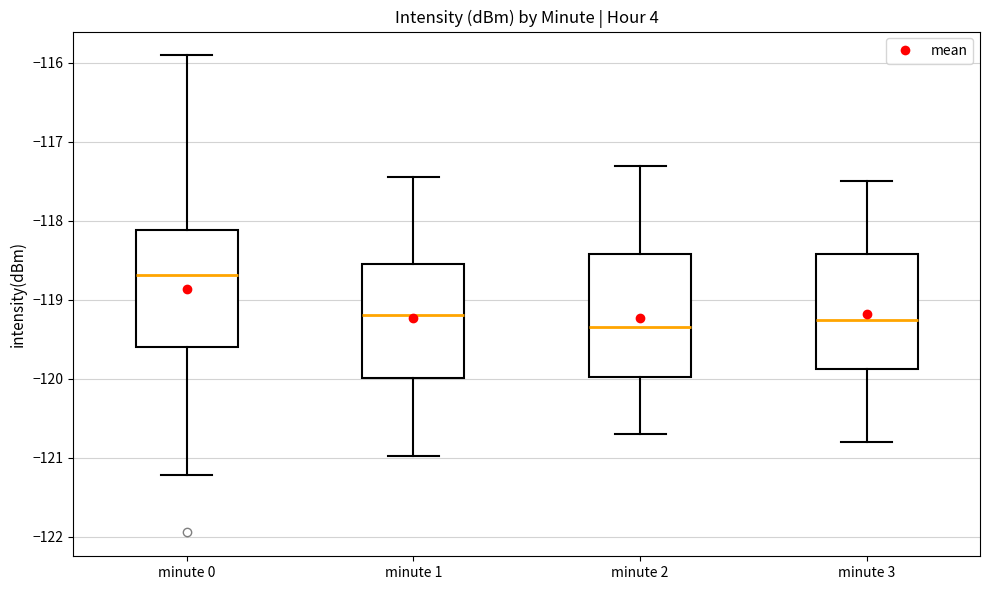

Reading left to right, read every box against the y-axis: the position of its median line, the range the box covers, and the ends of its whiskers. The values are not printed on the chart, so give them approximately, as read against the axis.

minute 0: median -118.7, box -119.6 to -118.1, whiskers -121.2 to -115.9
minute 1: median -119.2, box -120.0 to -118.5, whiskers -121.0 to -117.4
minute 2: median -119.3, box -120.0 to -118.4, whiskers -120.7 to -117.3
minute 3: median -119.2, box -119.9 to -118.4, whiskers -120.8 to -117.5